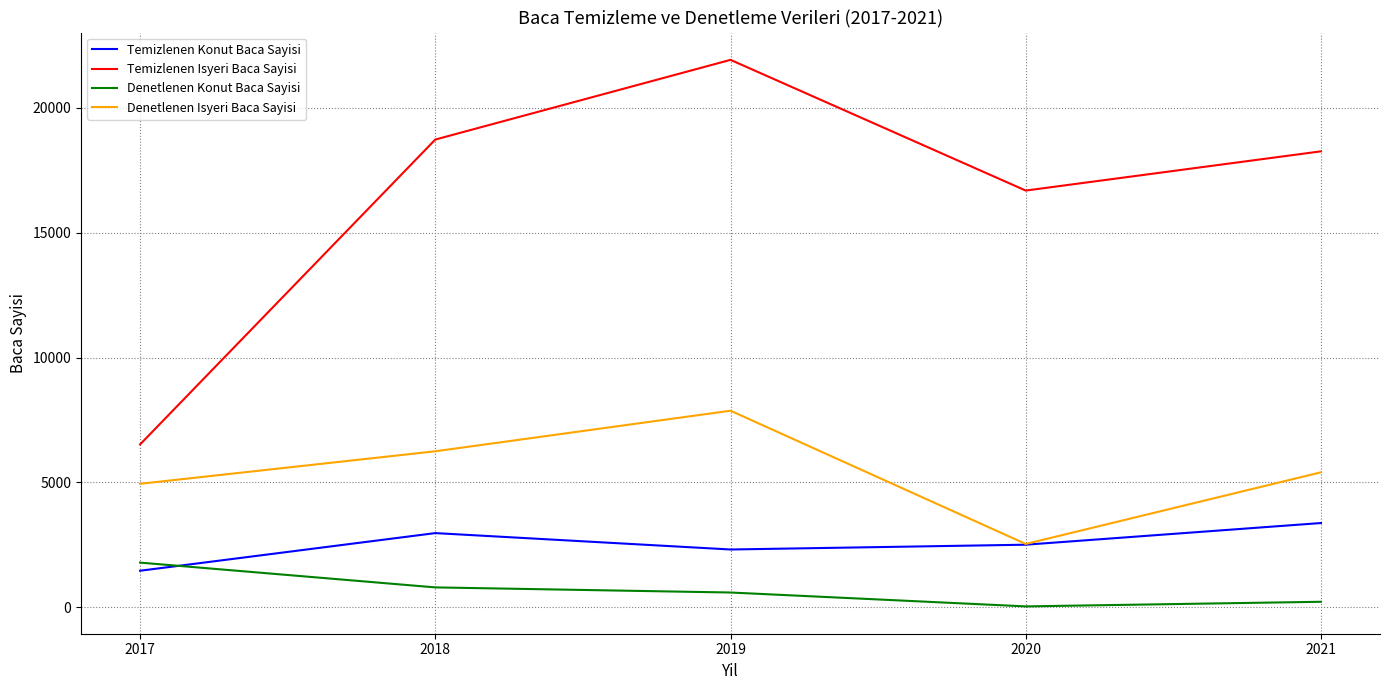

Which series has the largest total across all categories?

Temizlenen Isyeri Baca Sayisi